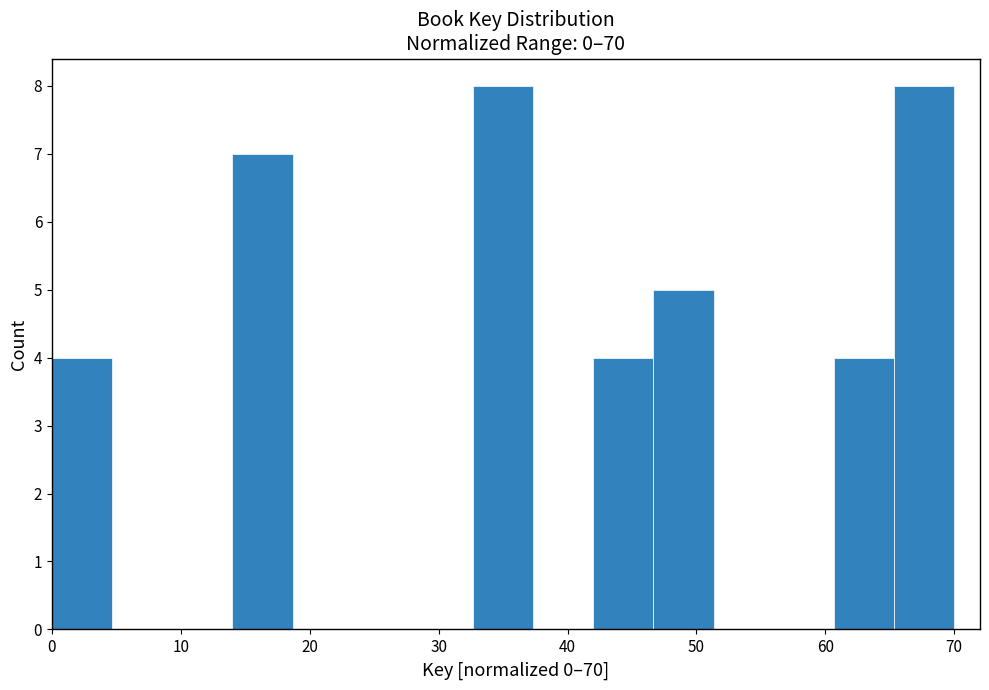

How tall is the bar that spans 33 to 37 on the x-axis? Neither the bar edges nor the heights are printed on the chart, so give them approximately, as read against the axes.

8